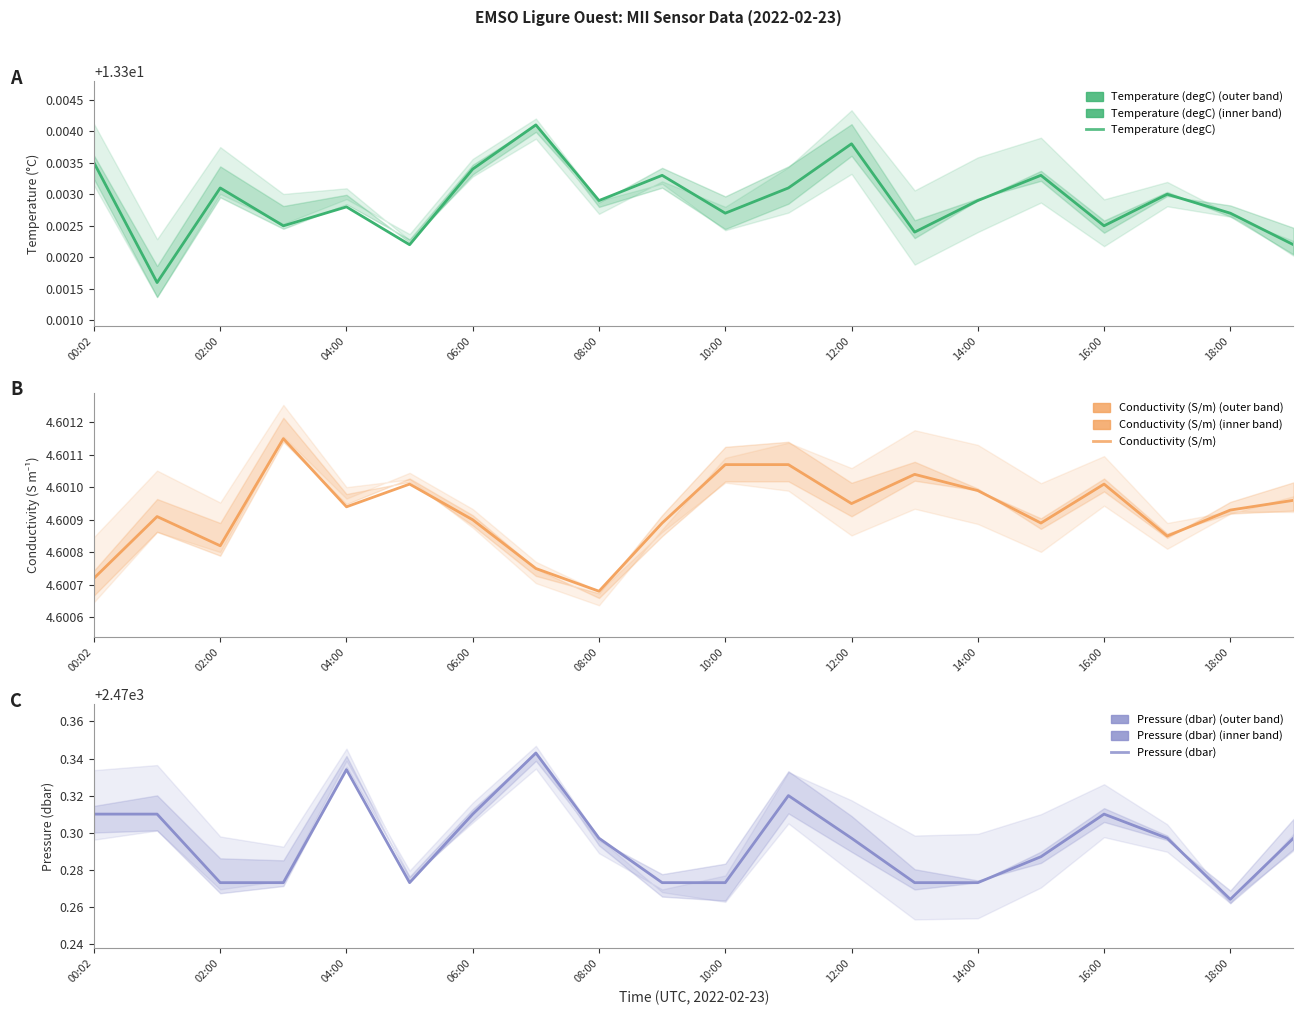

Is it true that Temperature (degC) equals 4.6 at 12:00?

False